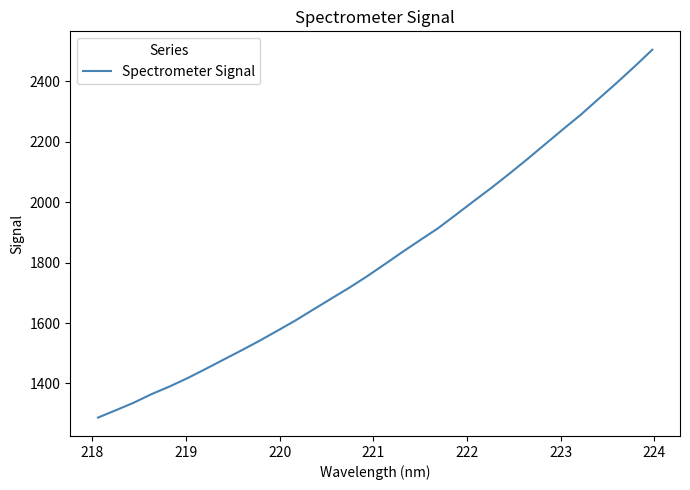

What is the greatest value displayed?

2504.0